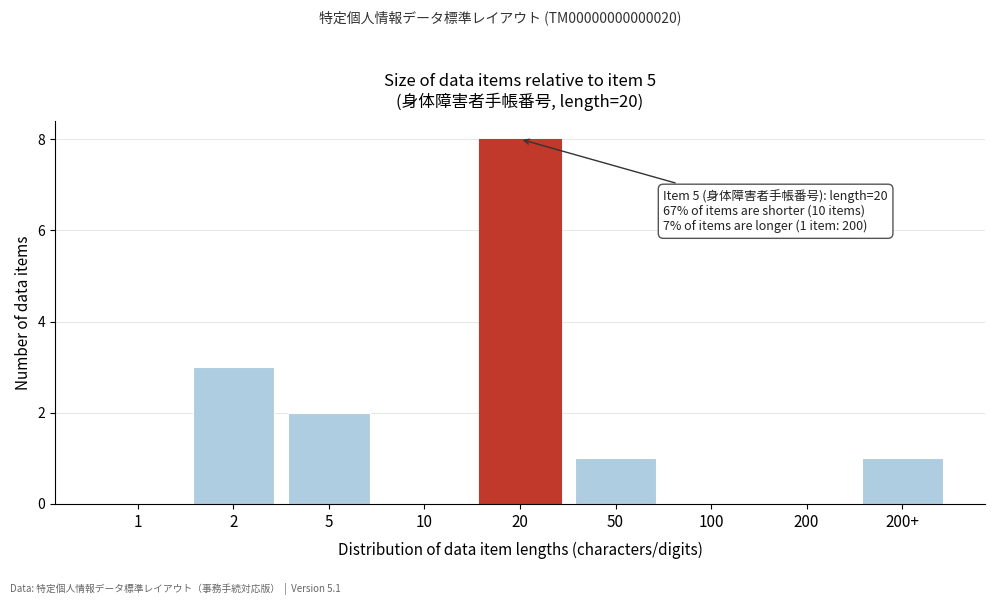

Reading left to right, what are all the values shown in this chart?

1=0	2=3	5=2	10=0	20=8	50=1	100=0	200=0	200+=1